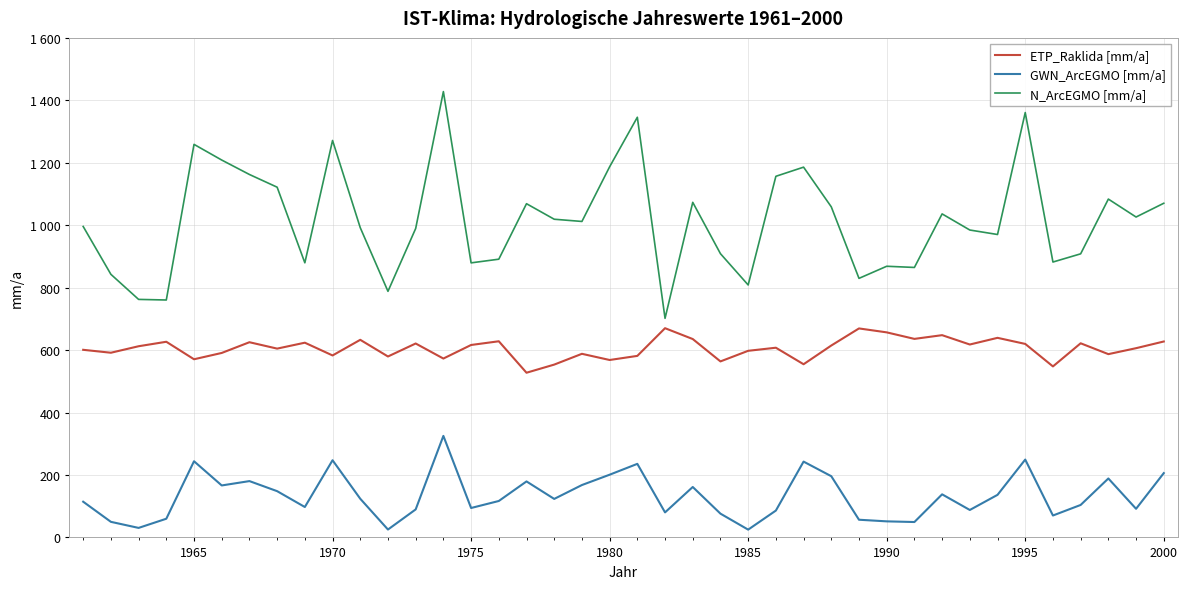

What are all the series names shown in the legend?

ETP_Raklida [mm/a], GWN_ArcEGMO [mm/a], N_ArcEGMO [mm/a]